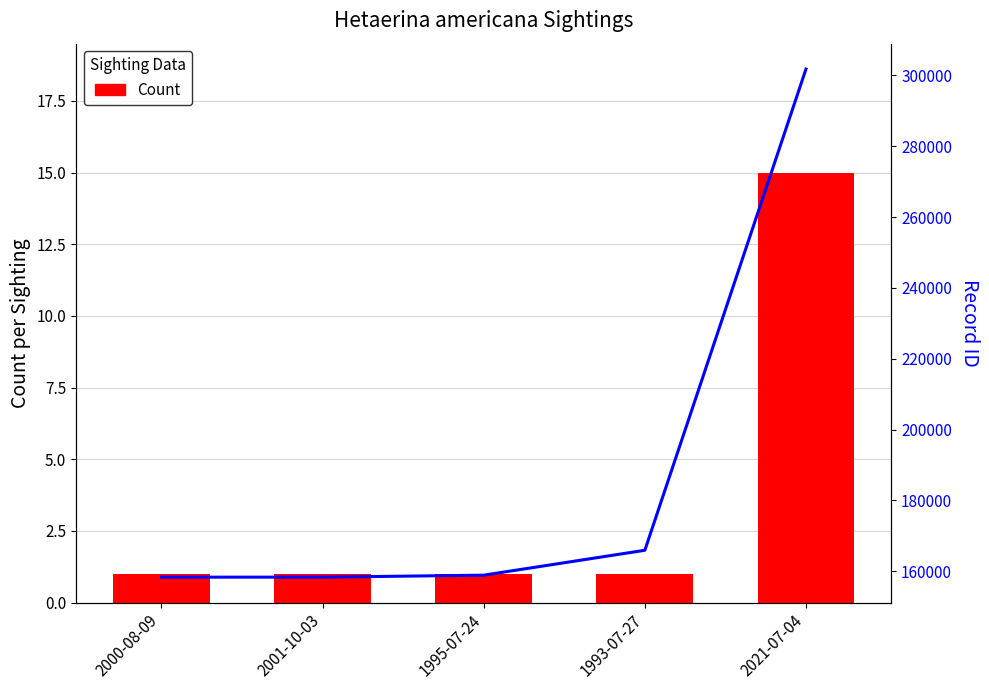

Which series has the largest range (max minus min)?

Record ID